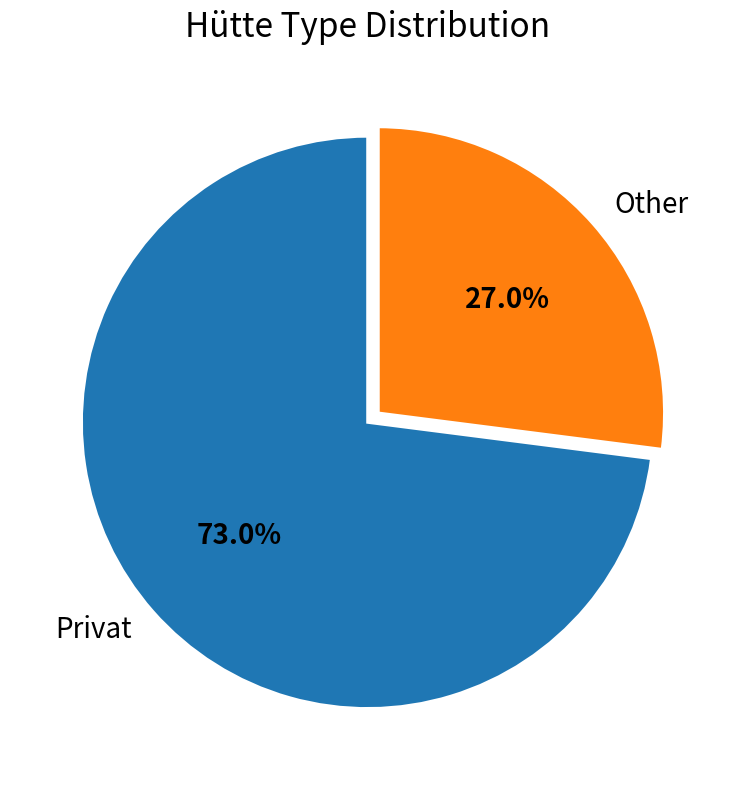

Is there any slice that represents more than half of the pie?

Yes